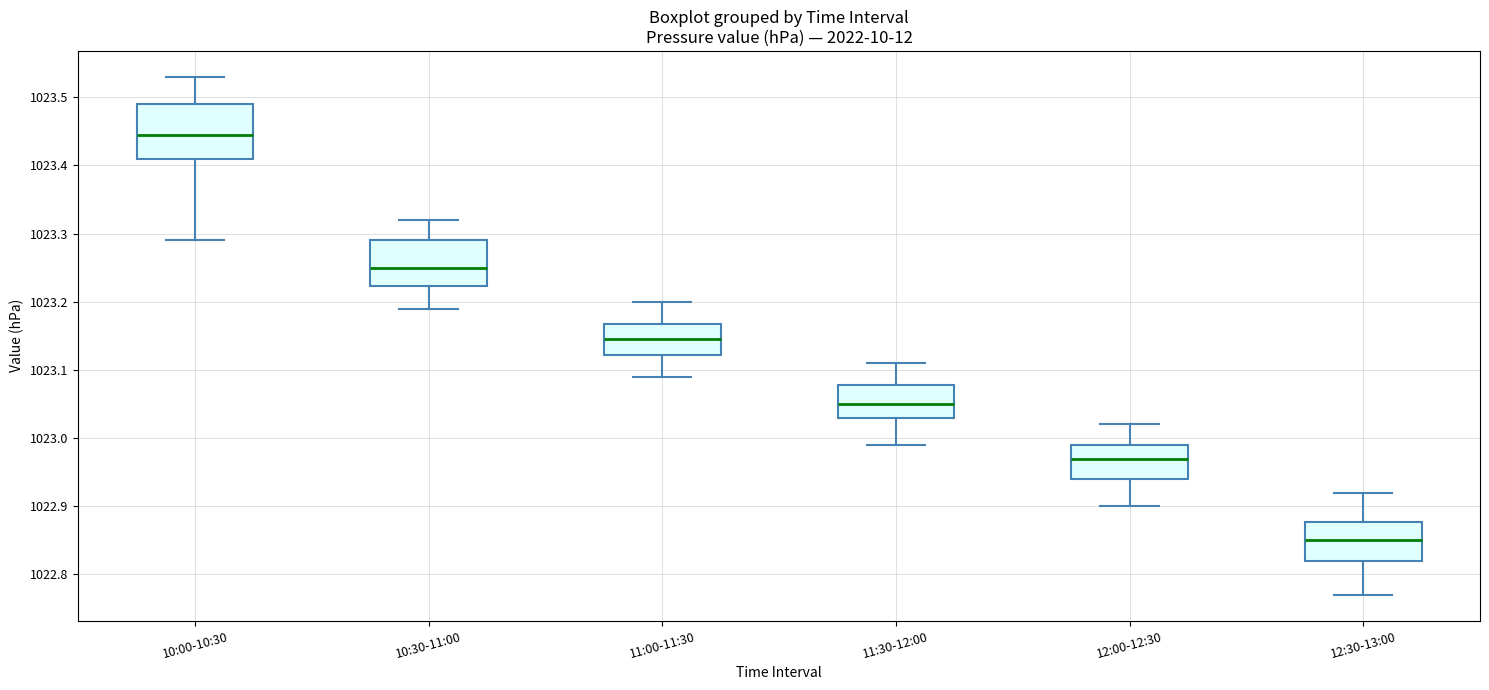

Where does the upper whisker of the box for 11:30-12:00 end on the y-axis? The values are not printed on the chart, so give them approximately, as read against the axis.

1023.11